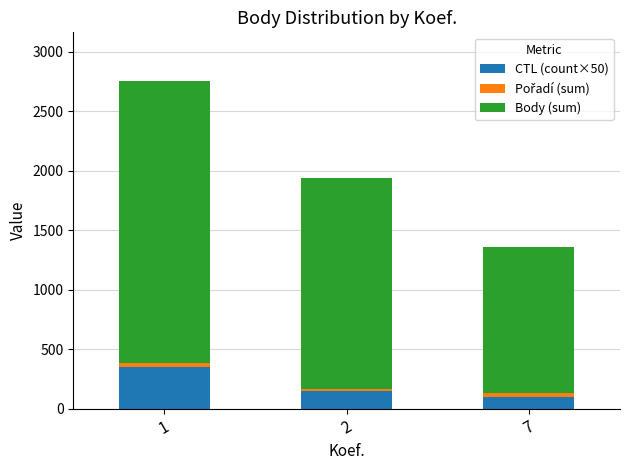

The value of CTL (count×50) at 1 is 598. True or false?

False